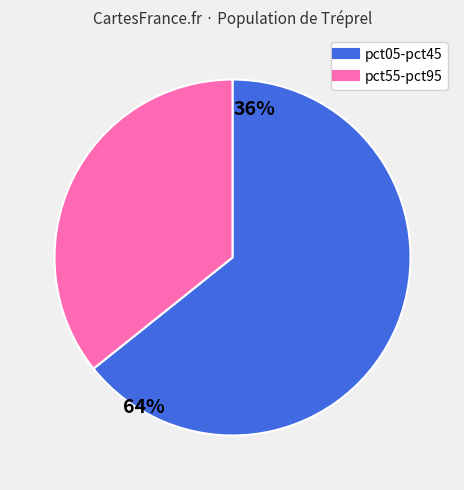

Is there a majority slice in this chart?

Yes